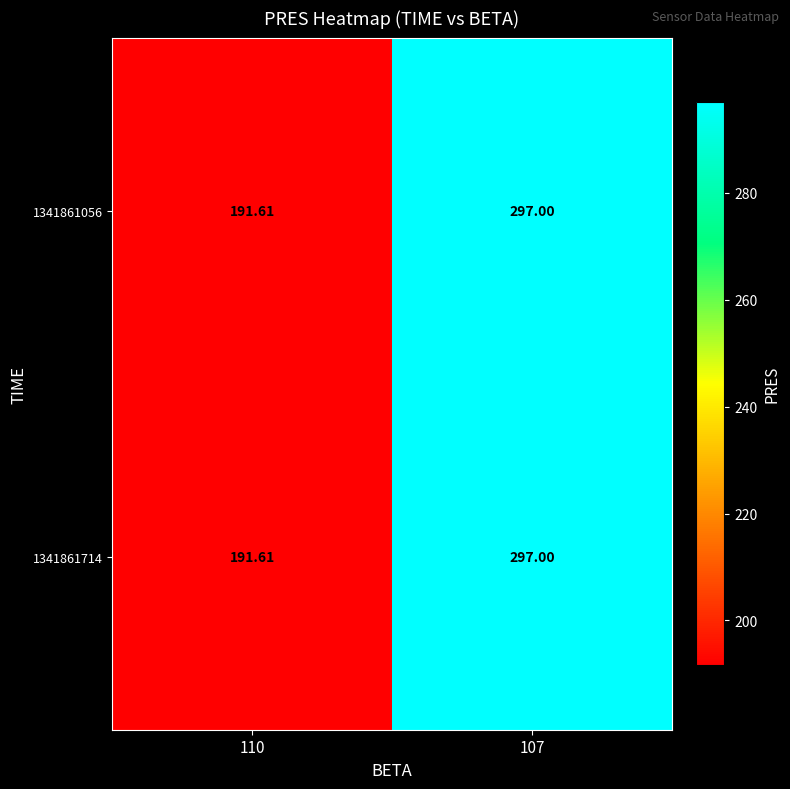

Is the value of 1341861056 at 110 greater than the value of 1341861714 at 107?

No